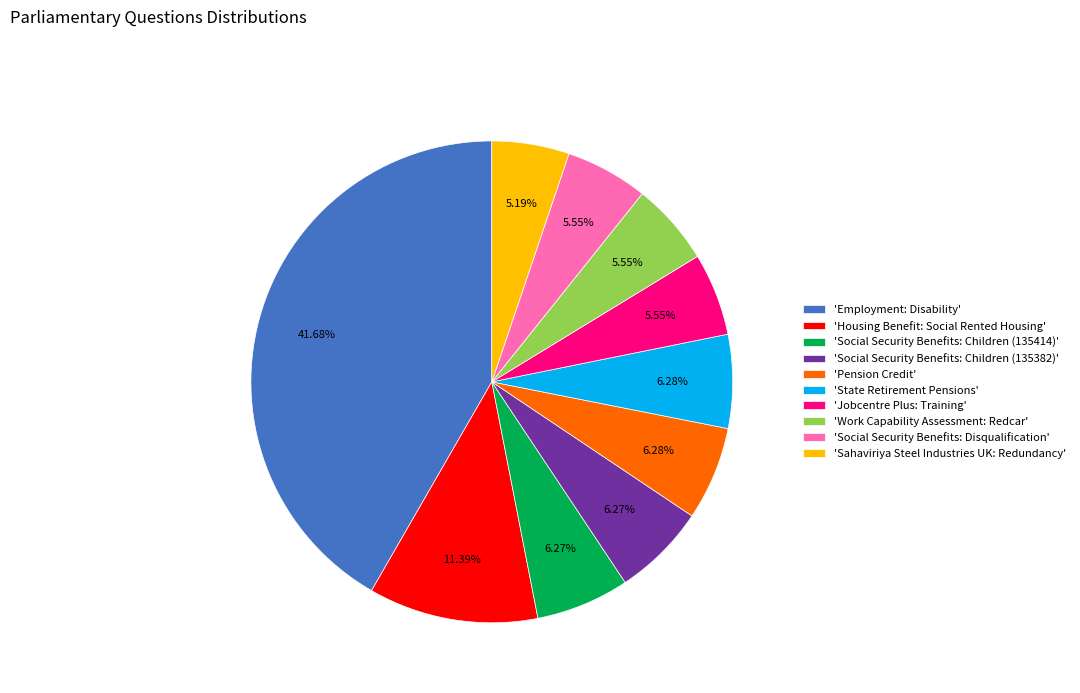

Combined, do 'Sahaviriya Steel Industries UK: Redundancy' and 'Employment: Disability' account for over 50%?

No